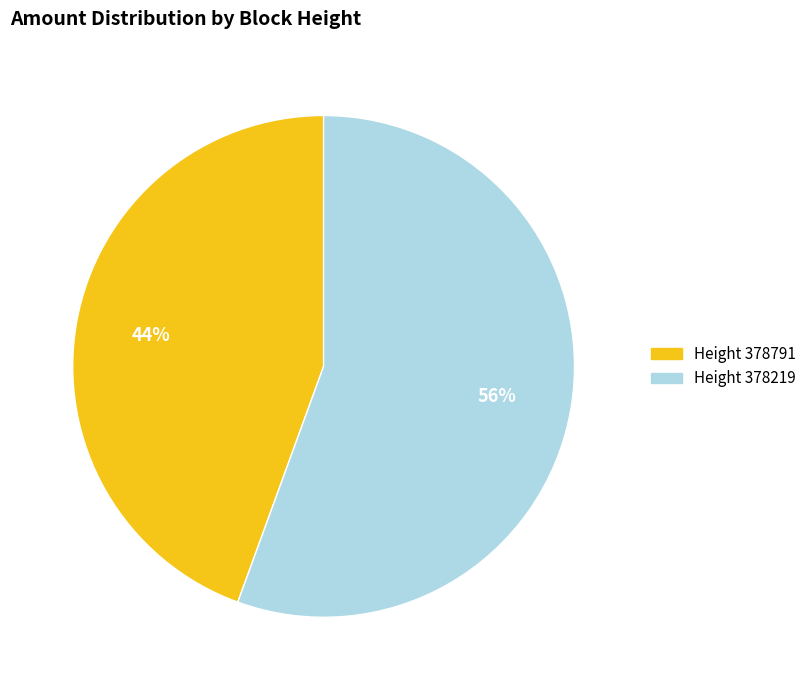

To the nearest percent, what is the average slice percentage?

50%